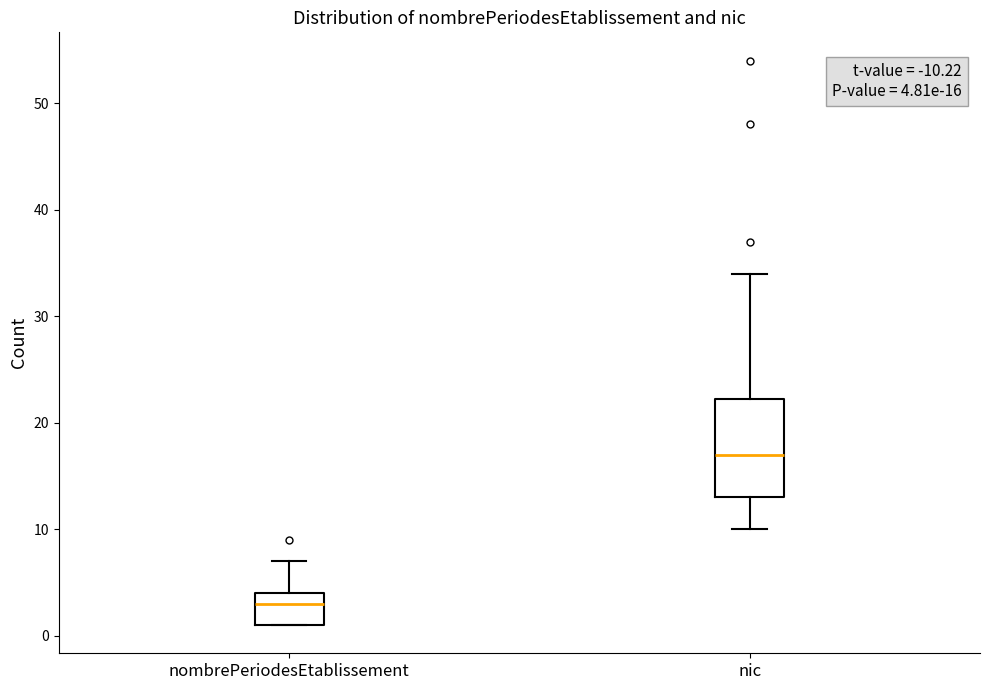

Comparing the boxes themselves (not the whiskers), which one is the tallest?

nic